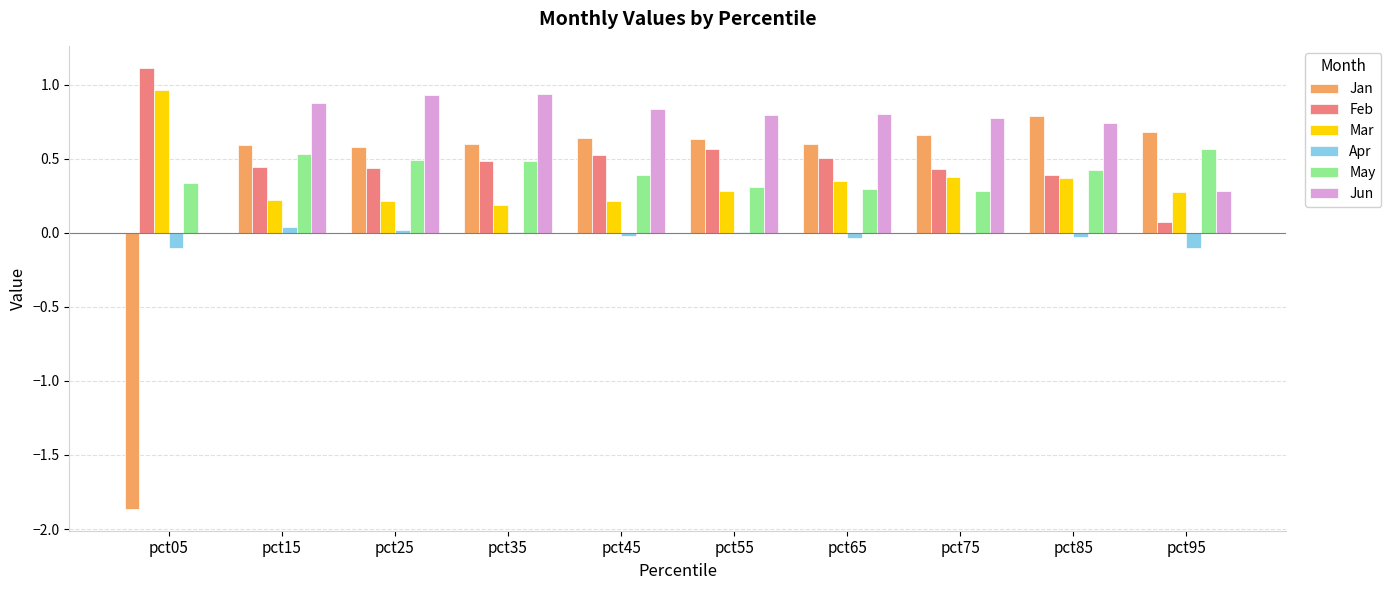

Which series has the widest spread of values?

Jan